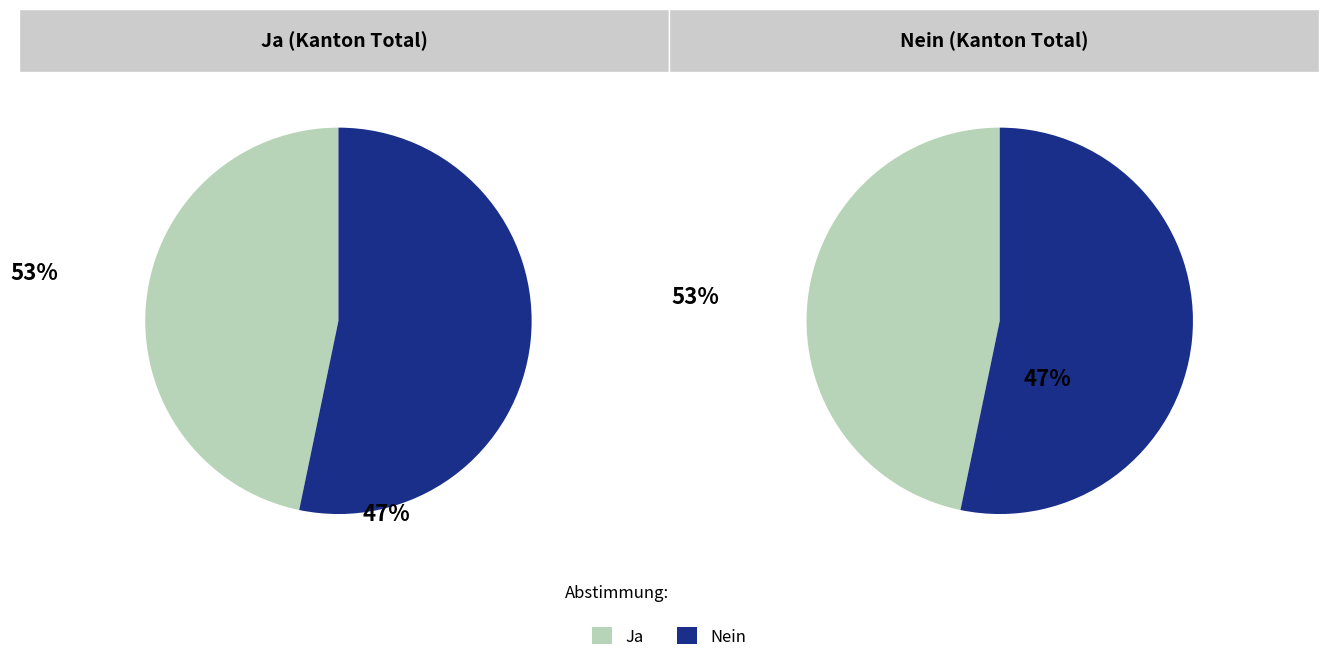

Count the number of slices in the pie.

2